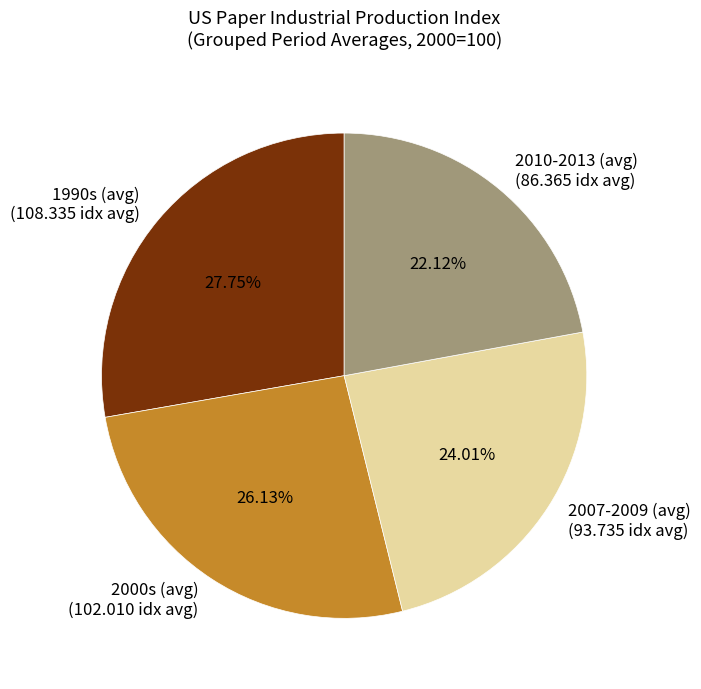

Do 1990s (avg) (108.335 idx avg) and 2007-2009 (avg) (93.735 idx avg) together represent more than half of the pie?

Yes